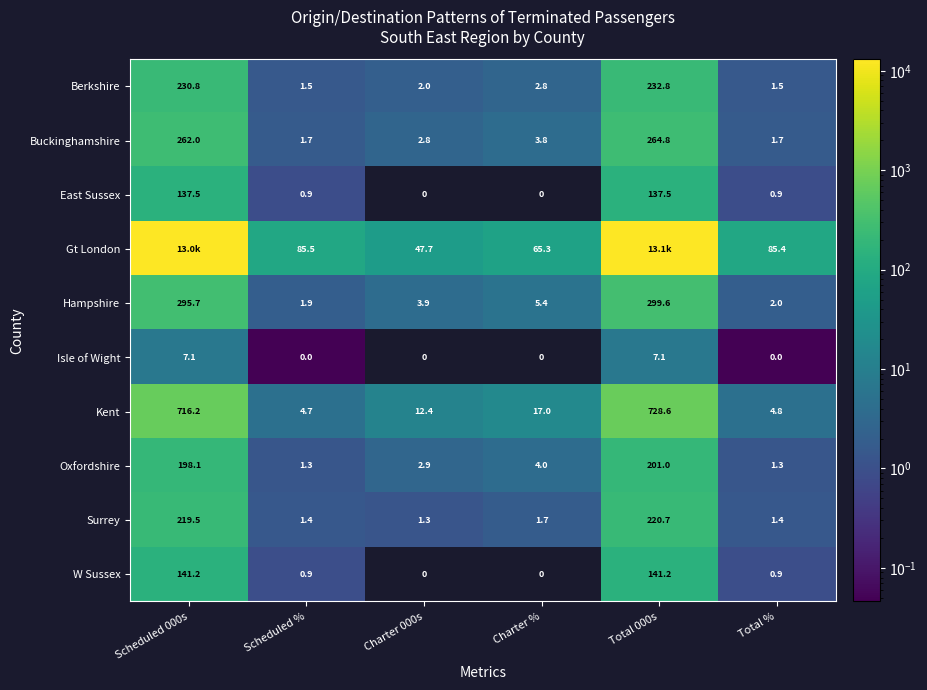

Between Charter % and Total %, which series saw the biggest shift?

Gt London